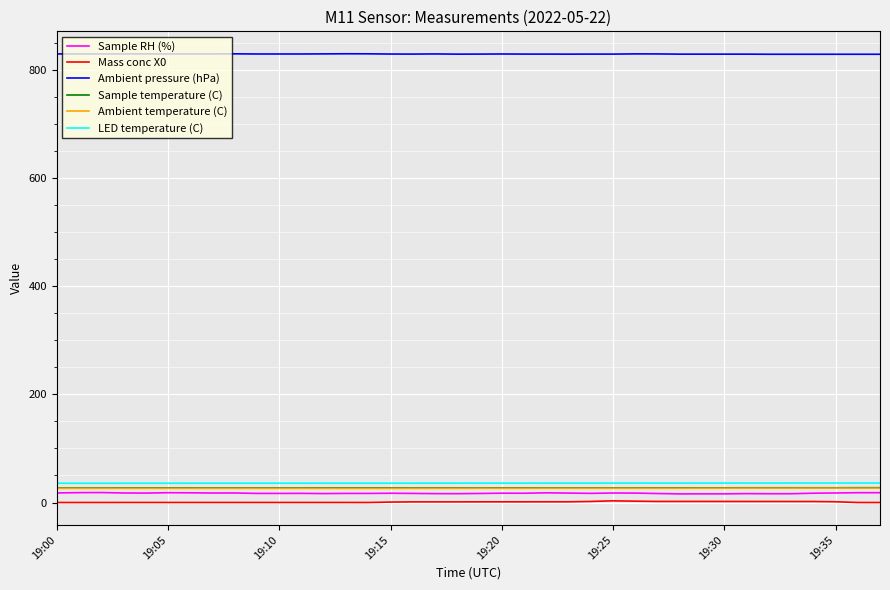

What is the maximum value shown in the chart?

829.2